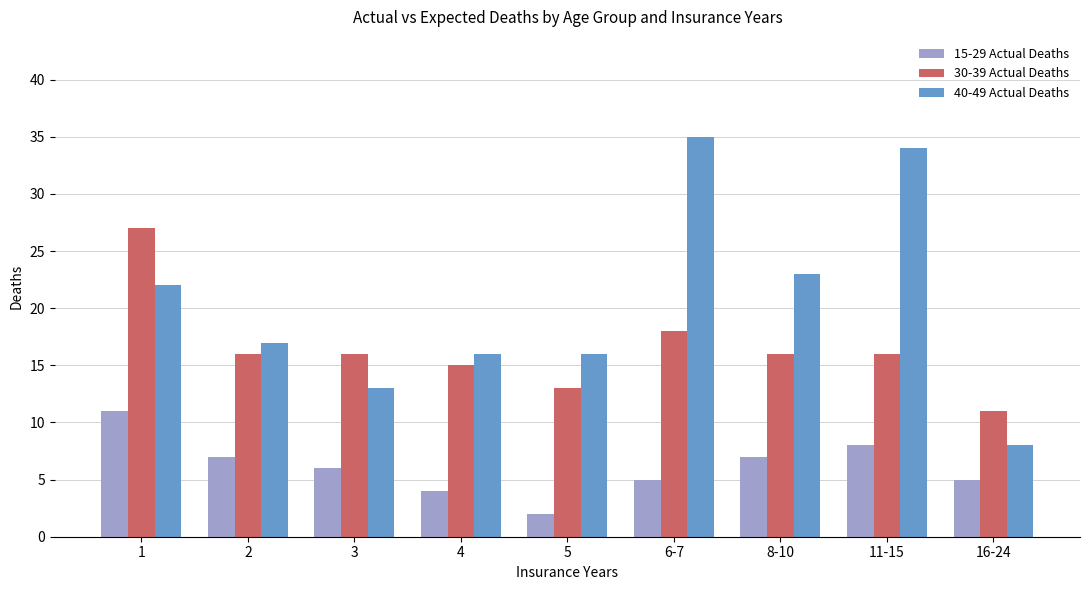

List the series in order of their overall mean, lowest first.

15-29 Actual Deaths, 30-39 Actual Deaths, 40-49 Actual Deaths